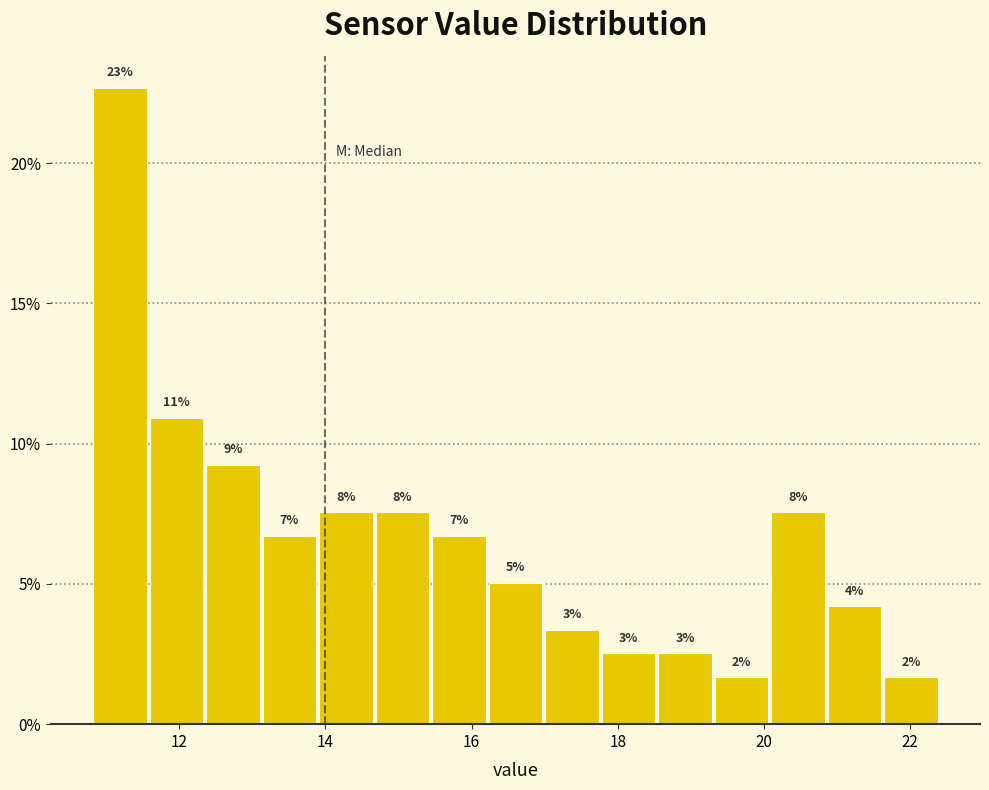

Around what value on the x-axis is the tallest bar? Give the approximate position of its centre, as read against the axis.

11.2